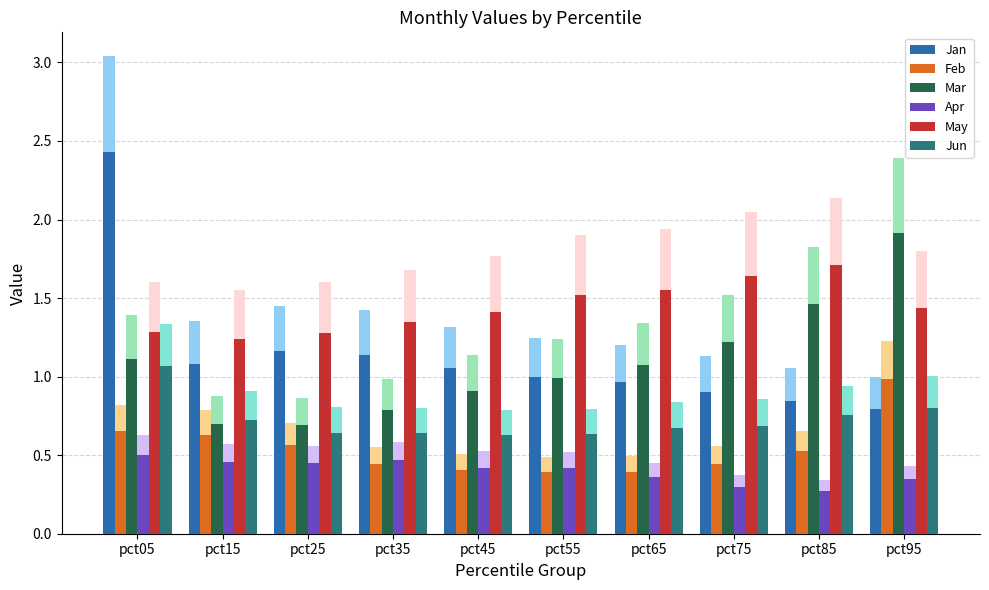

Which label corresponds to the largest value in the chart?

pct05